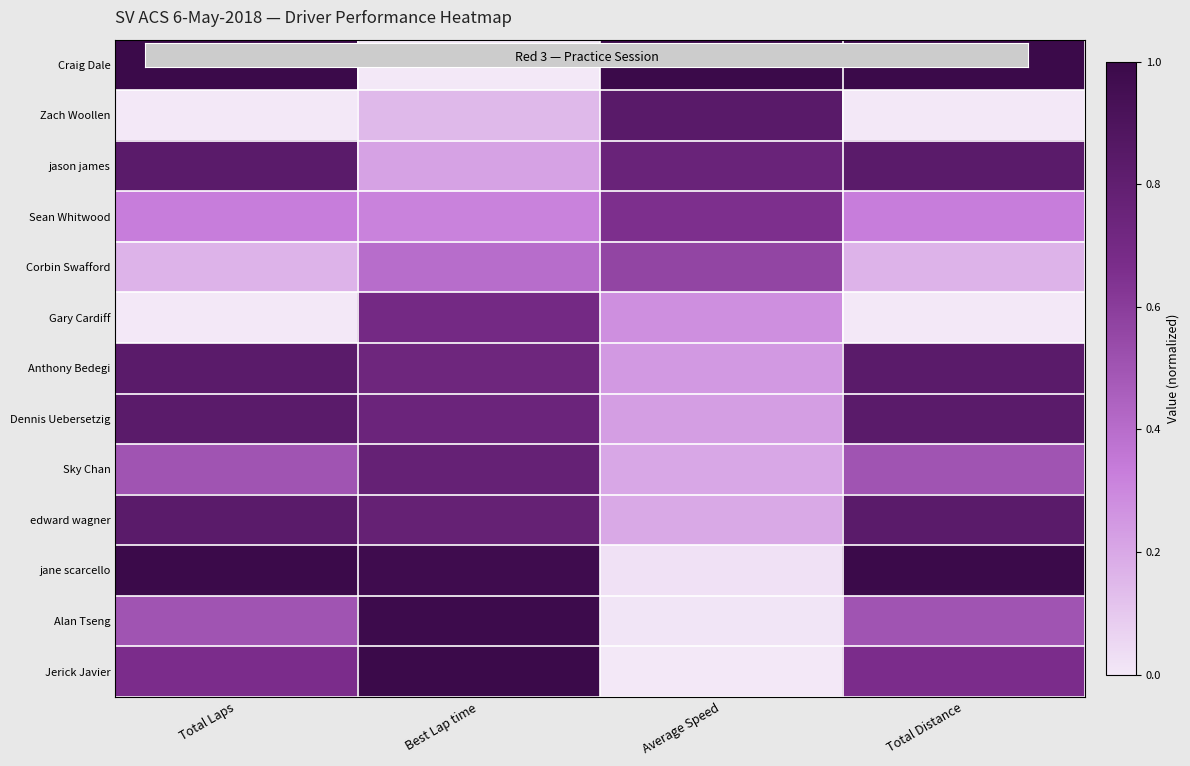

Reading left to right, extract all data points from this chart.

Craig Dale: Total Laps=1.0	Best Lap time=0.0	Average Speed=1.0	Total Distance=1.0
Zach Woollen: Total Laps=0.0	Best Lap time=0.1	Average Speed=0.8	Total Distance=0.0
jason james: Total Laps=0.8	Best Lap time=0.2	Average Speed=0.8	Total Distance=0.8
Sean Whitwood: Total Laps=0.3	Best Lap time=0.3	Average Speed=0.7	Total Distance=0.3
Corbin Swafford: Total Laps=0.2	Best Lap time=0.4	Average Speed=0.6	Total Distance=0.2
Gary Cardiff: Total Laps=0.0	Best Lap time=0.7	Average Speed=0.3	Total Distance=0.0
Anthony Bedegi: Total Laps=0.8	Best Lap time=0.7	Average Speed=0.2	Total Distance=0.8
Dennis Uebersetzig: Total Laps=0.8	Best Lap time=0.7	Average Speed=0.2	Total Distance=0.8
Sky Chan: Total Laps=0.5	Best Lap time=0.8	Average Speed=0.2	Total Distance=0.5
edward wagner: Total Laps=0.8	Best Lap time=0.8	Average Speed=0.2	Total Distance=0.8
jane scarcello: Total Laps=1.0	Best Lap time=1.0	Average Speed=0.0	Total Distance=1.0
Alan Tseng: Total Laps=0.5	Best Lap time=1.0	Average Speed=0.0	Total Distance=0.5
Jerick Javier: Total Laps=0.7	Best Lap time=1.0	Average Speed=0.0	Total Distance=0.7